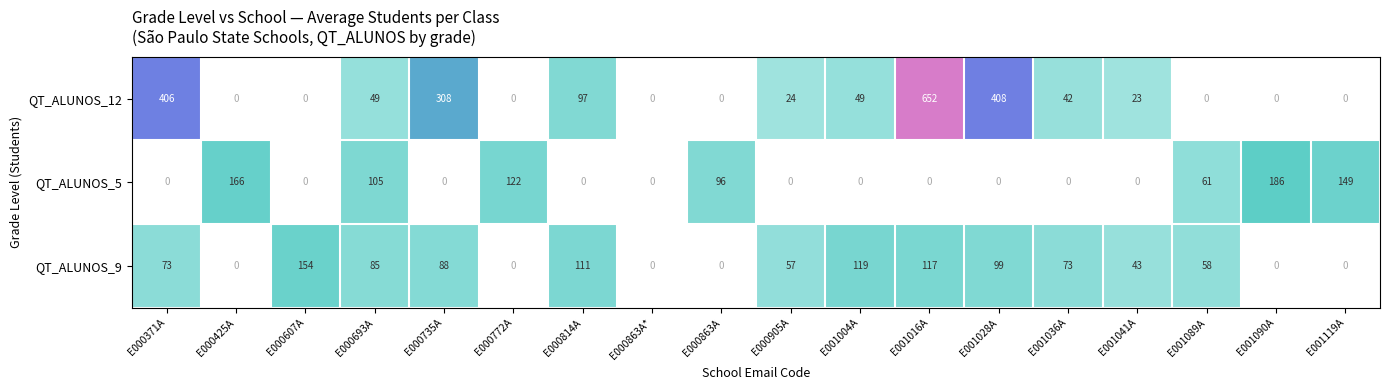

Is it true that QT_ALUNOS_5 equals 206 at E000772A?

False